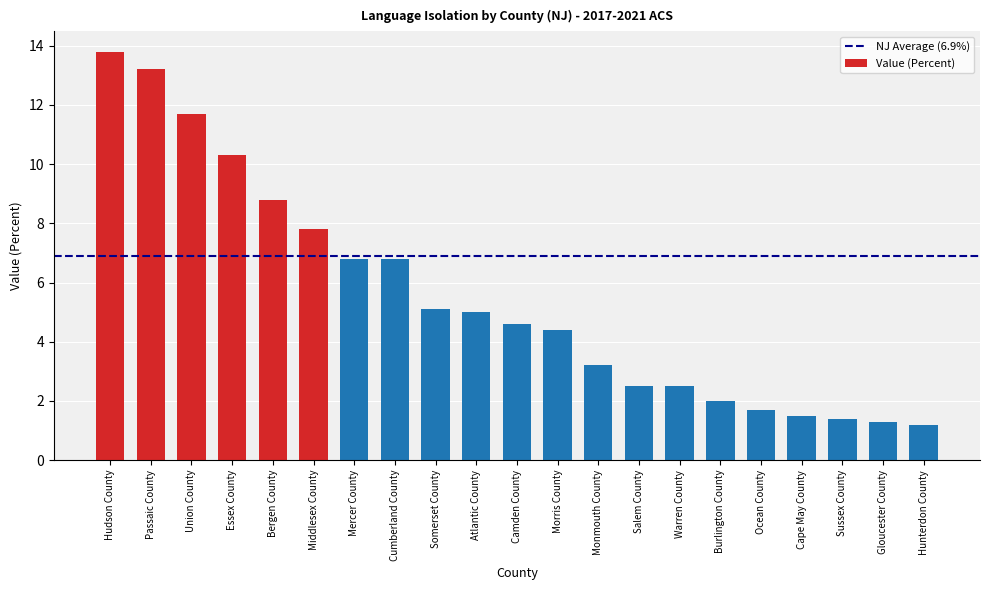

Reading left to right, extract all data points from this chart.

13.8	13.2	11.7	10.3	8.8	7.8	6.8	6.8	5.1	5.0	4.6	4.4	3.2	2.5	2.5	2.0	1.7	1.5	1.4	1.3	1.2